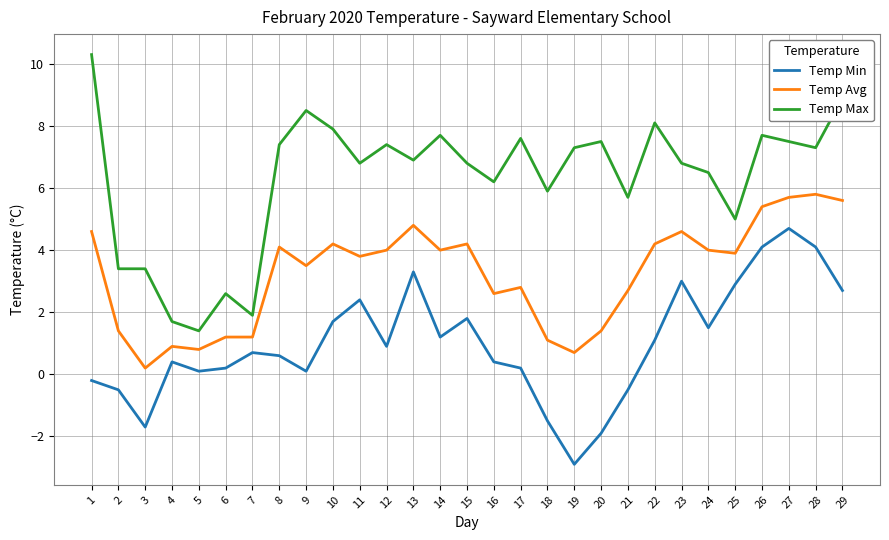

Rank the series at 26 from lowest to highest value.

Temp Min, Temp Avg, Temp Max